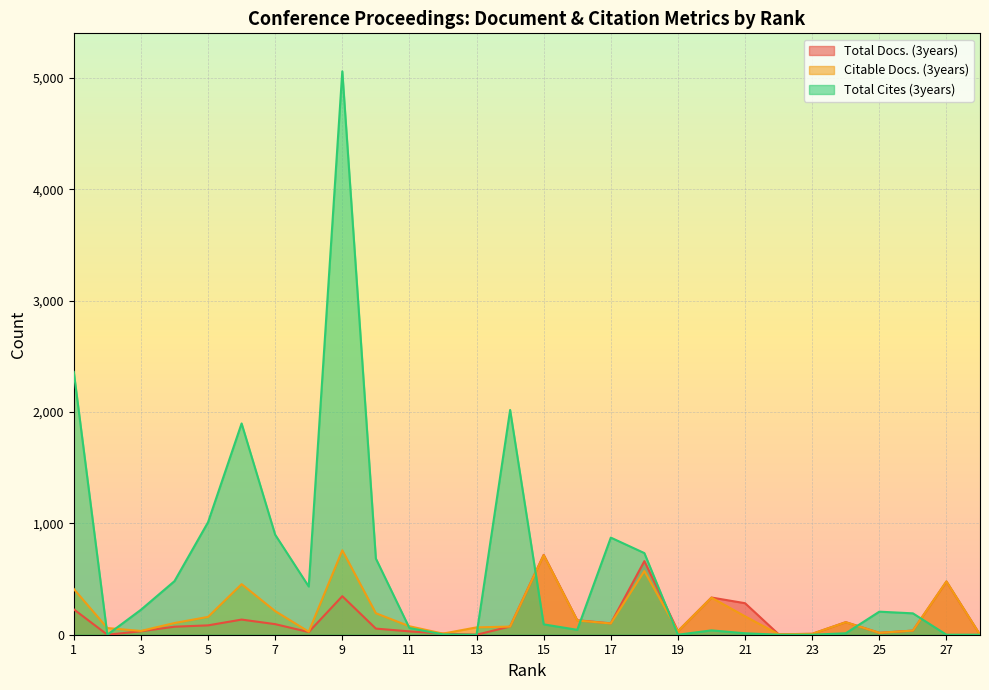

List the series in order of their peak value, highest first.

Total Cites (3years), Citable Docs. (3years), Total Docs. (3years)